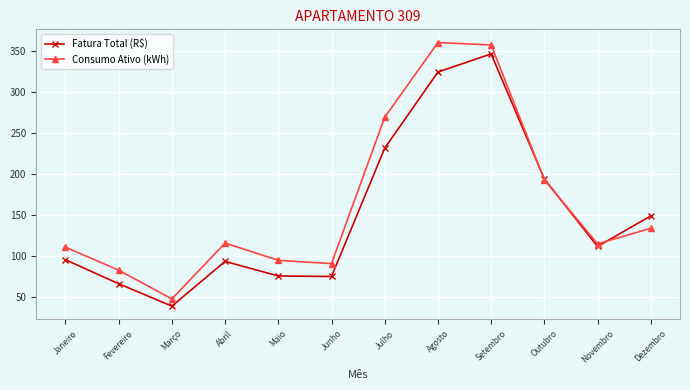

Which series changed the most between Abril and Julho?

Consumo Ativo (kWh)